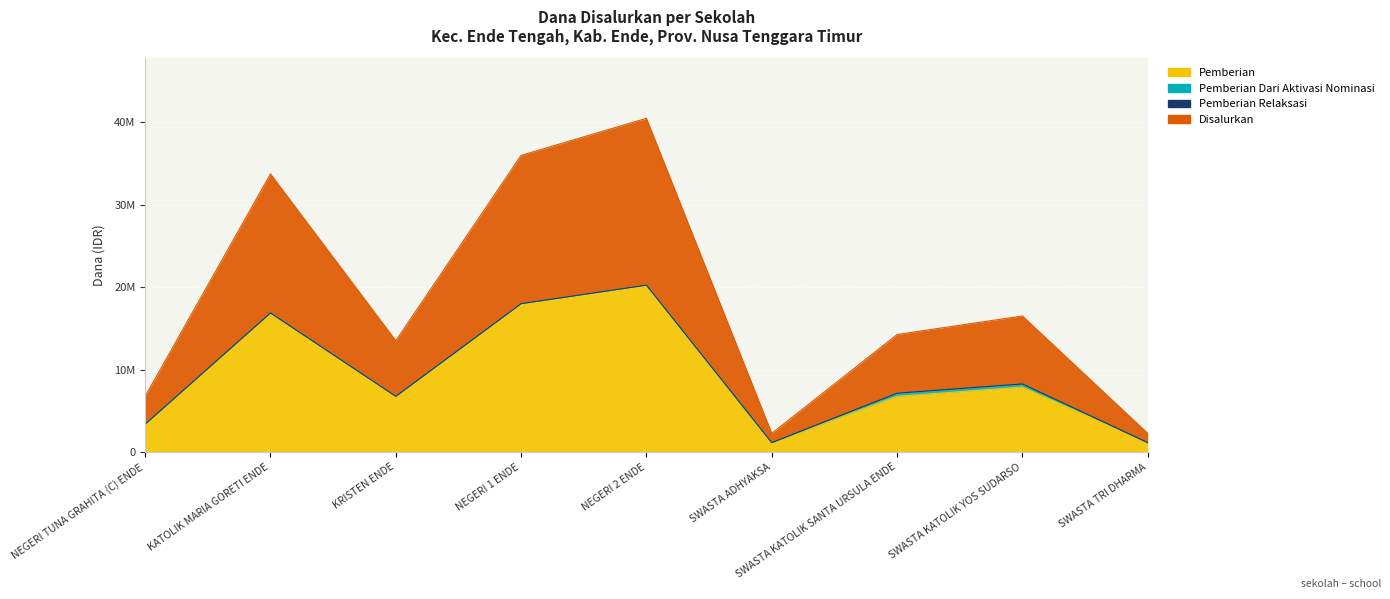

At which label does Disalurkan reach its minimum?

SWASTA ADHYAKSA